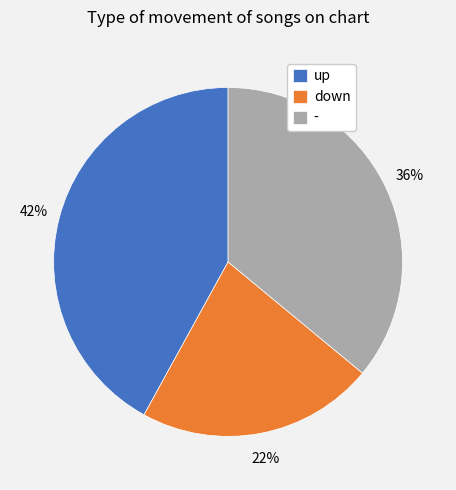

What is the ratio of the value at - to the value at up?

0.9